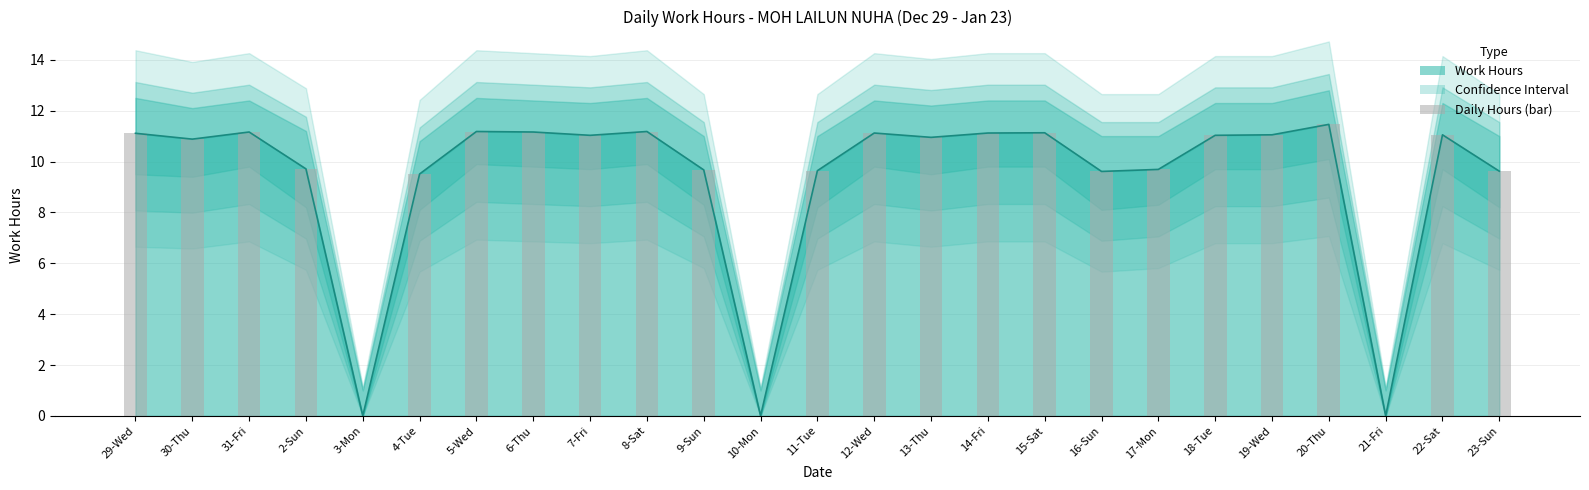

What is the maximum value shown in the chart?

11.5